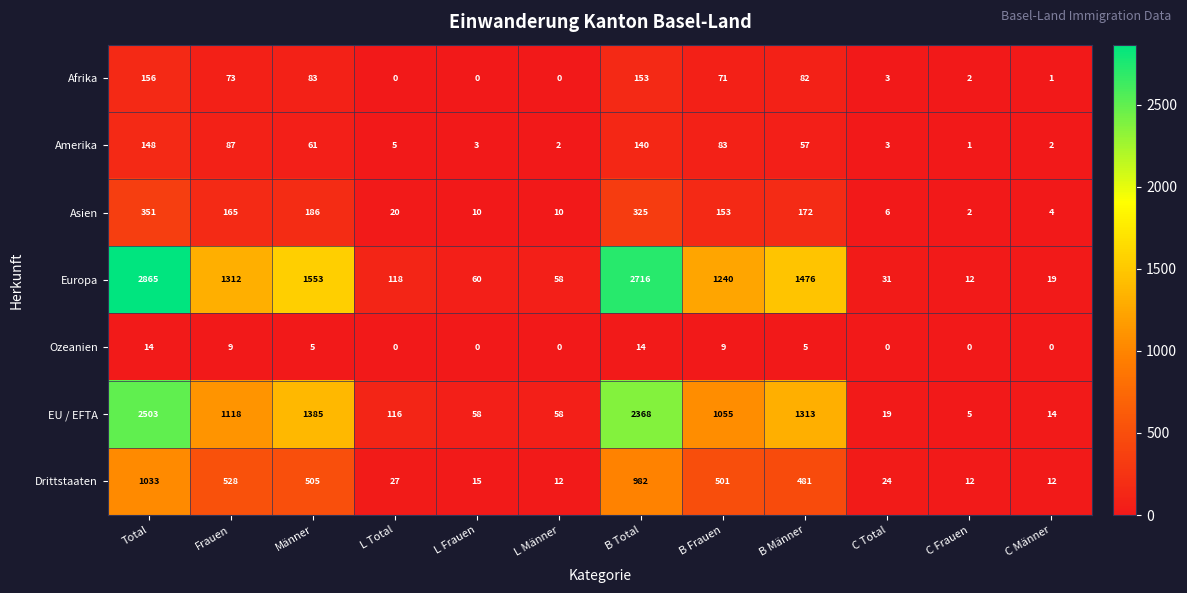

What value does the Drittstaaten series have at B Frauen?

501